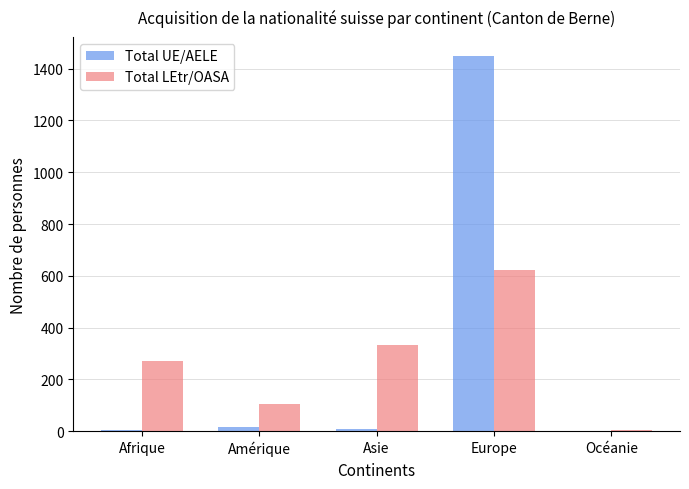

Where does the Total UE/AELE series first go above 8?

Amérique